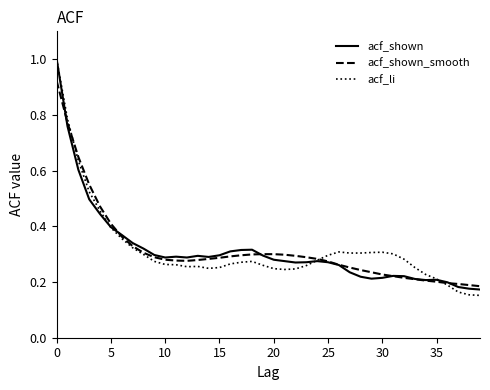

Which series has the widest spread of values?

acf_li